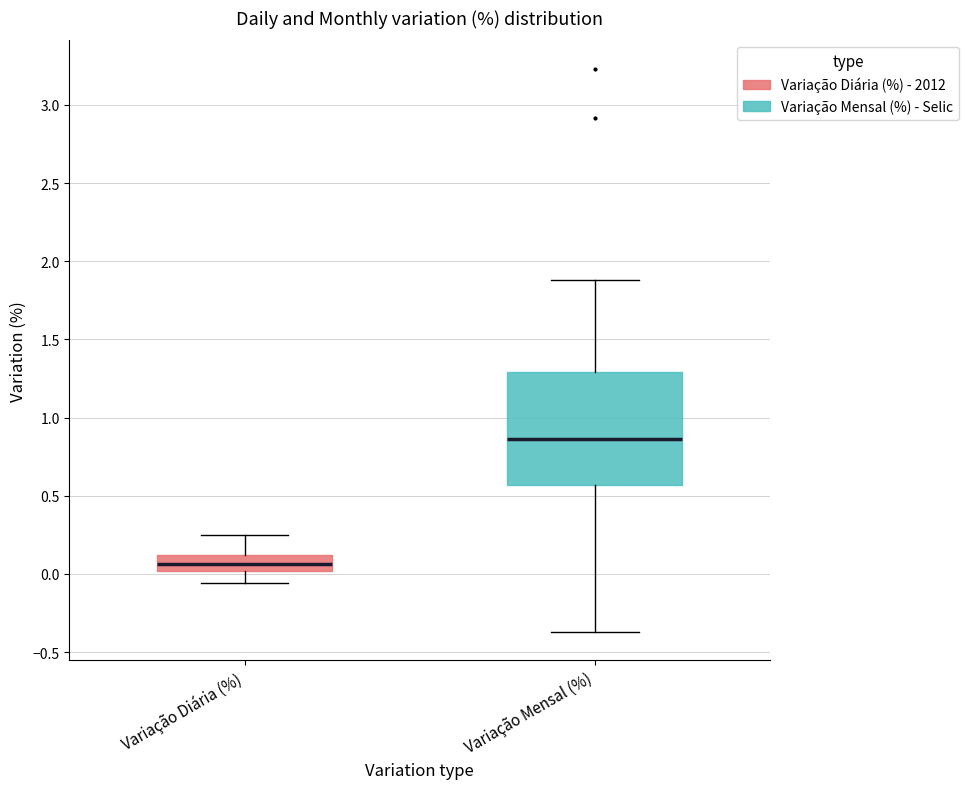

Reading left to right, read every box against the y-axis: the position of its median line, the range the box covers, and the ends of its whiskers. The values are not printed on the chart, so give them approximately, as read against the axis.

Variação Diária (%): median 0.05, box 0.00 to 0.10, whiskers -0.05 to 0.25
Variação Mensal (%): median 0.85, box 0.55 to 1.30, whiskers -0.35 to 1.90